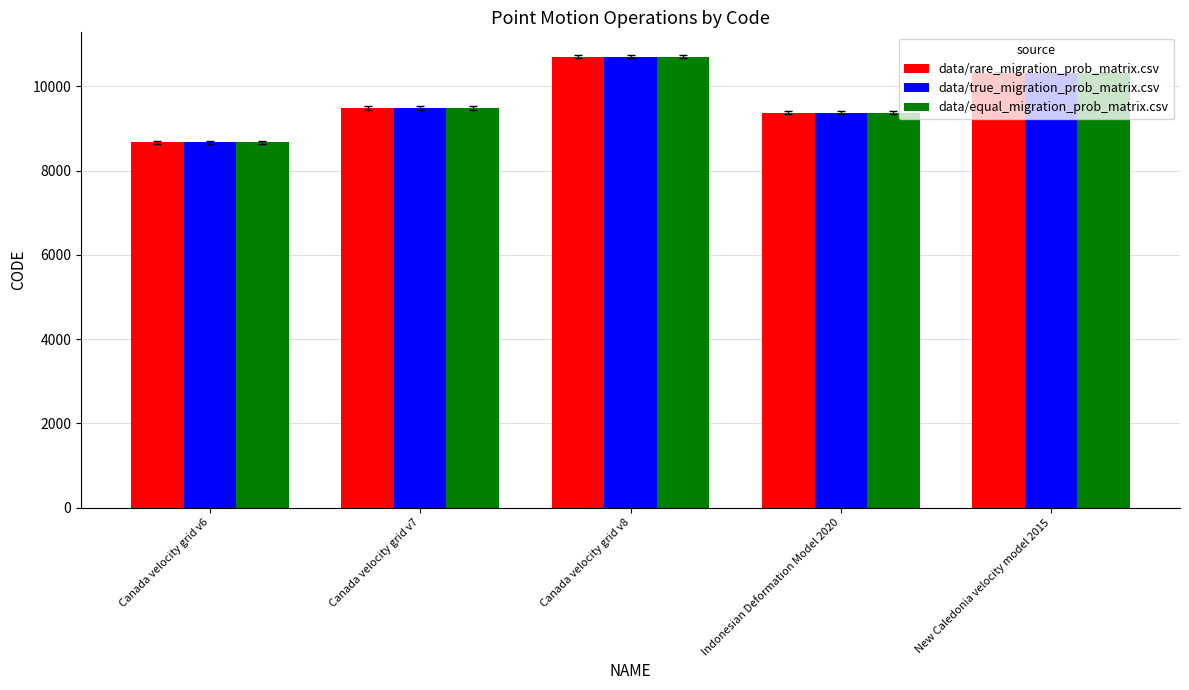

What is the average value of the data/true_migration_prob_matrix.csv series?

9713